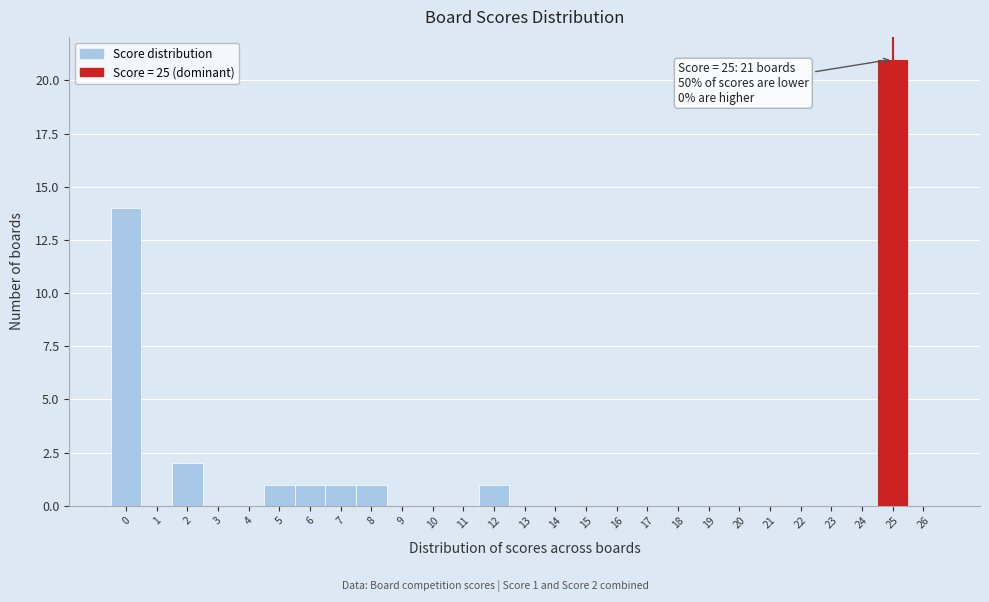

Which range on the x-axis has the tallest bar?

24.5 to 25.5